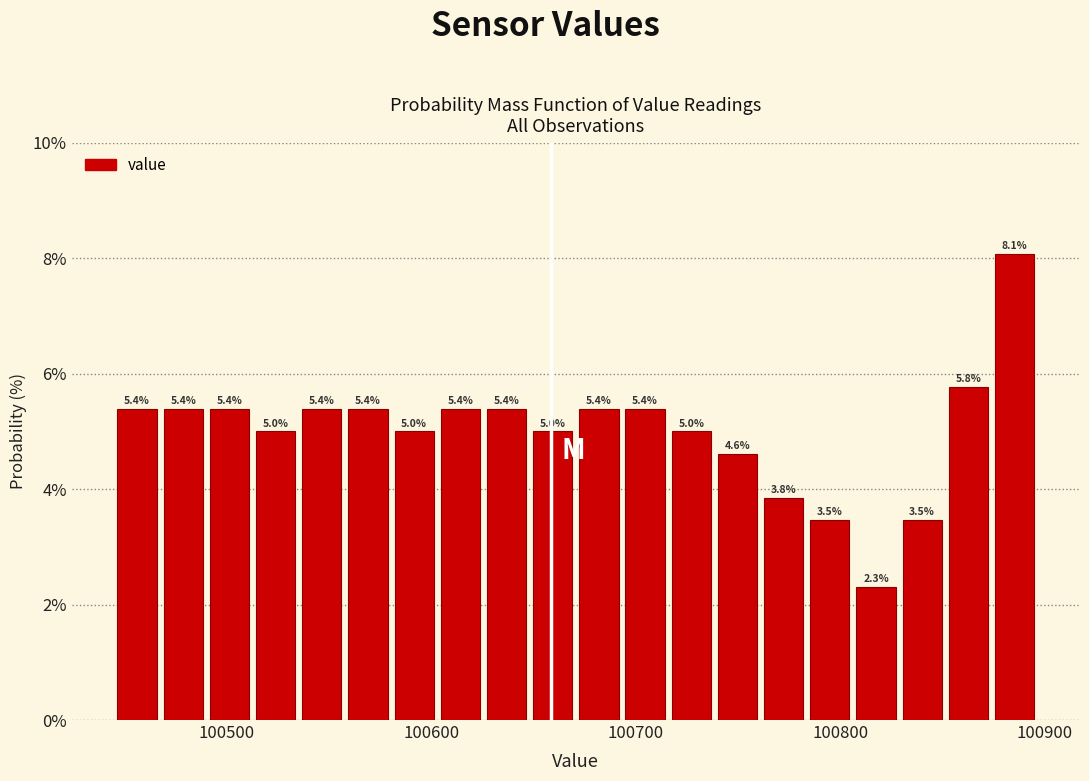

Around what value on the x-axis is the tallest bar? Give the approximate position of its centre, as read against the axis.

100890